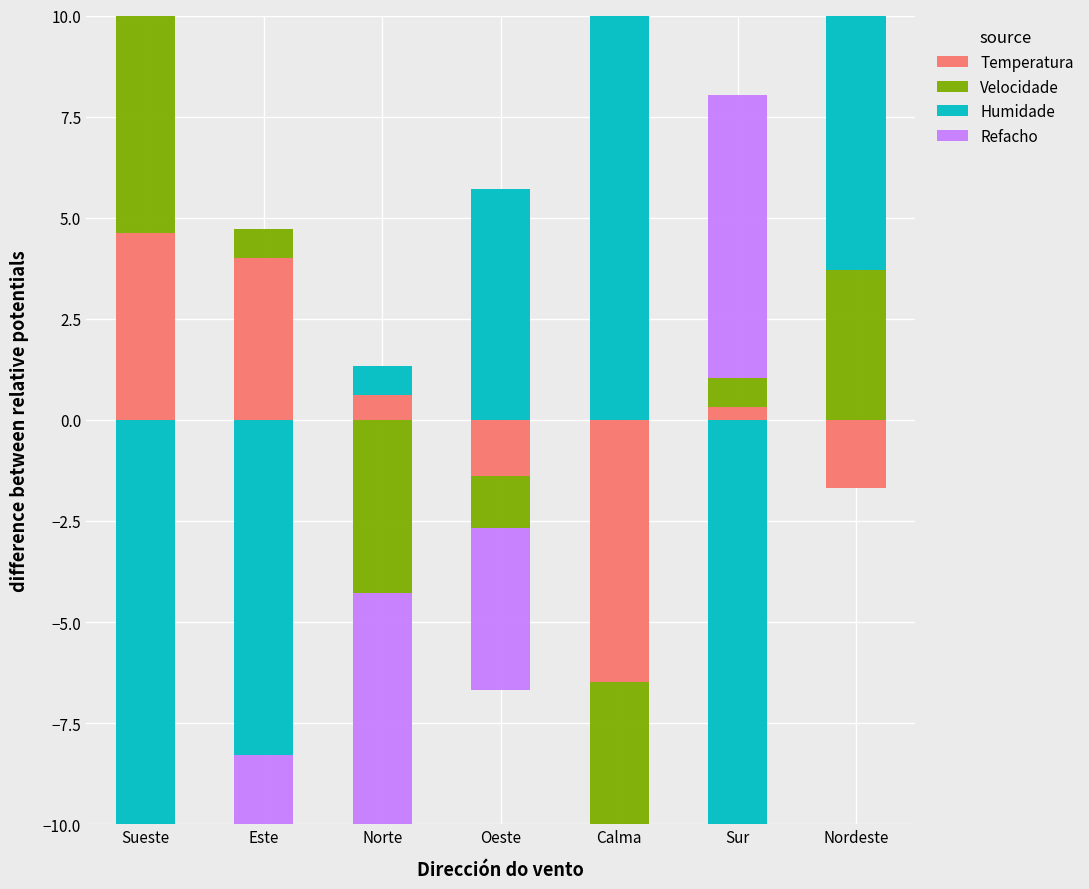

What is the label of the 5th bar from the right?

Norte